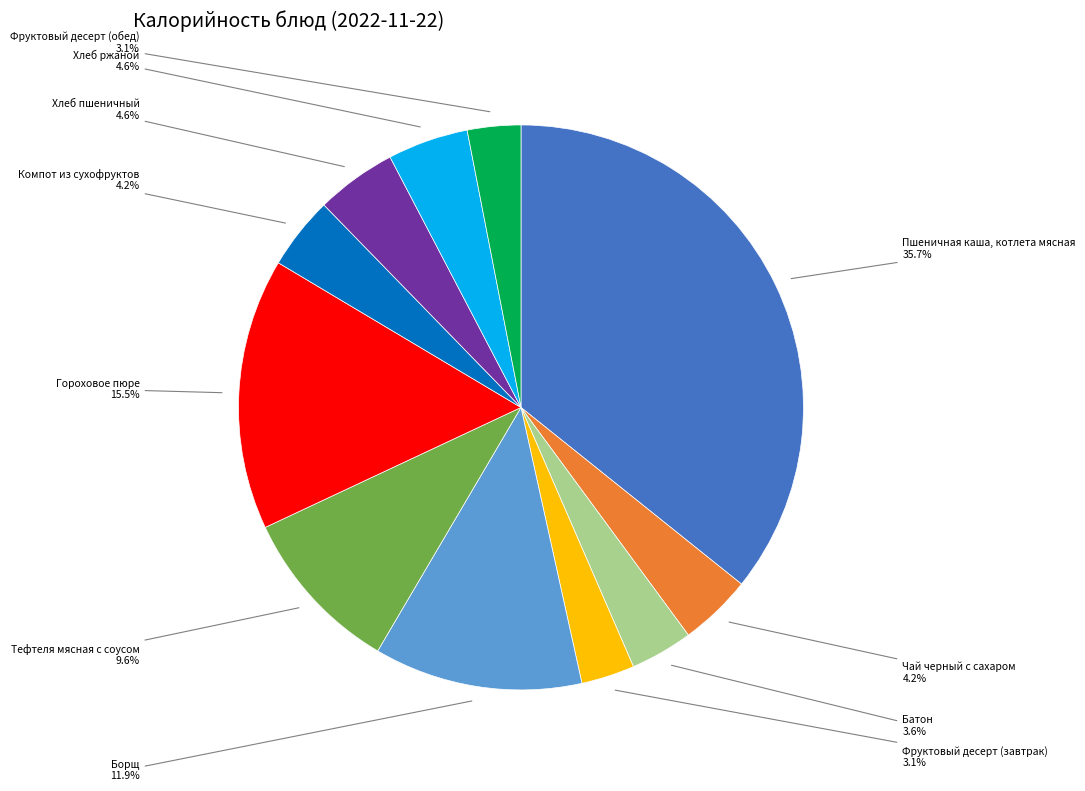

Does any single category account for the majority?

No